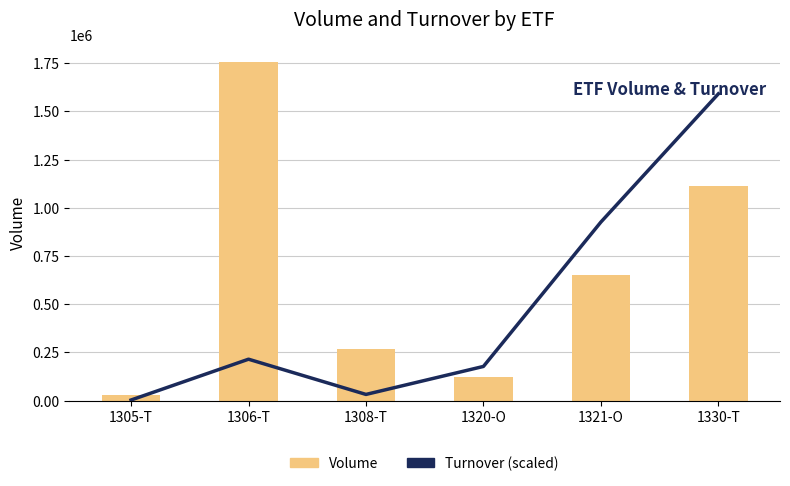

How many values in the Turnover (scaled) series are below 215096?

3